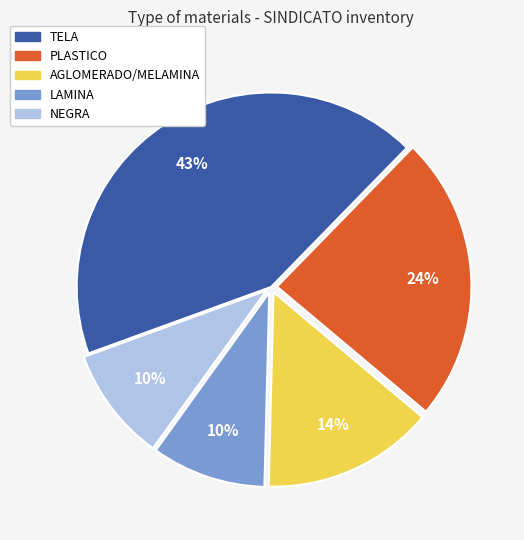

Is the sum of AGLOMERADO/MELAMINA and NEGRA greater than half?

No